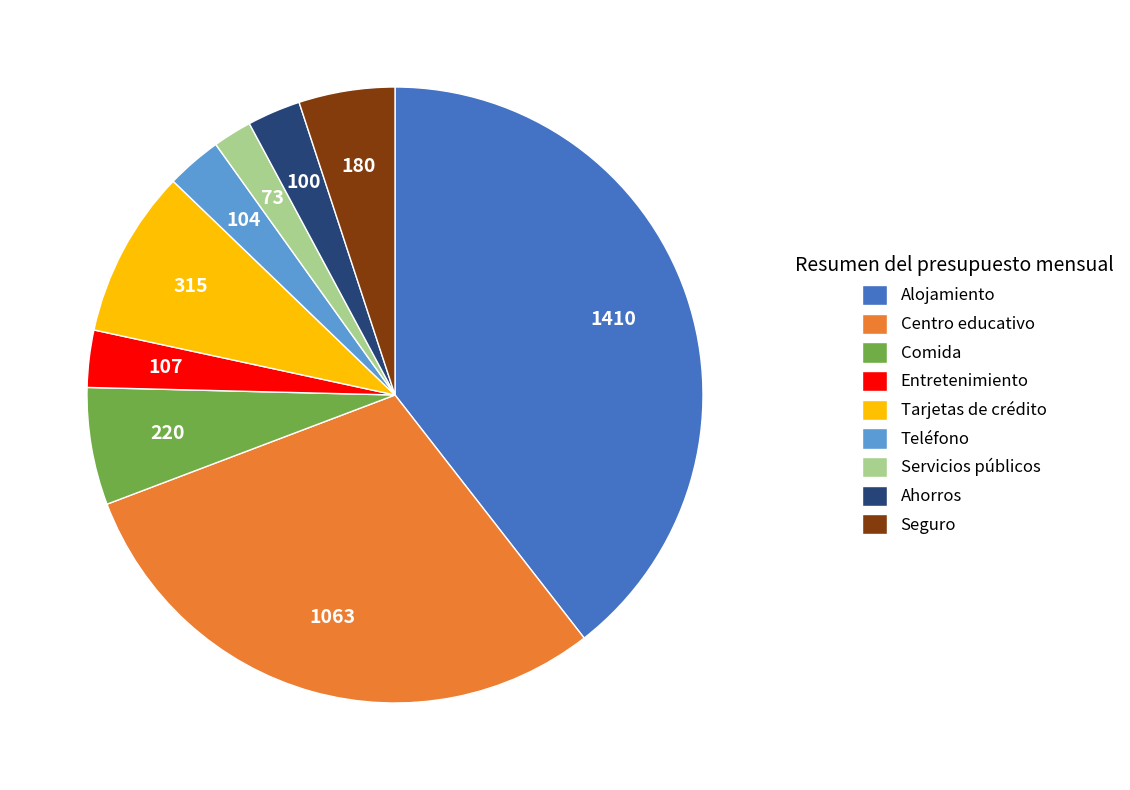

The Alojamiento slice represents 31% of the pie. True or false?

False